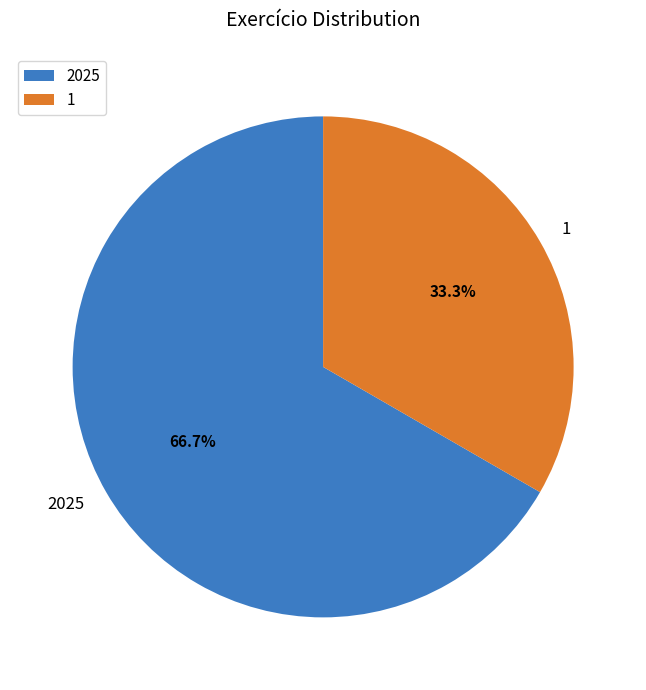

How many segments does this pie chart have?

2